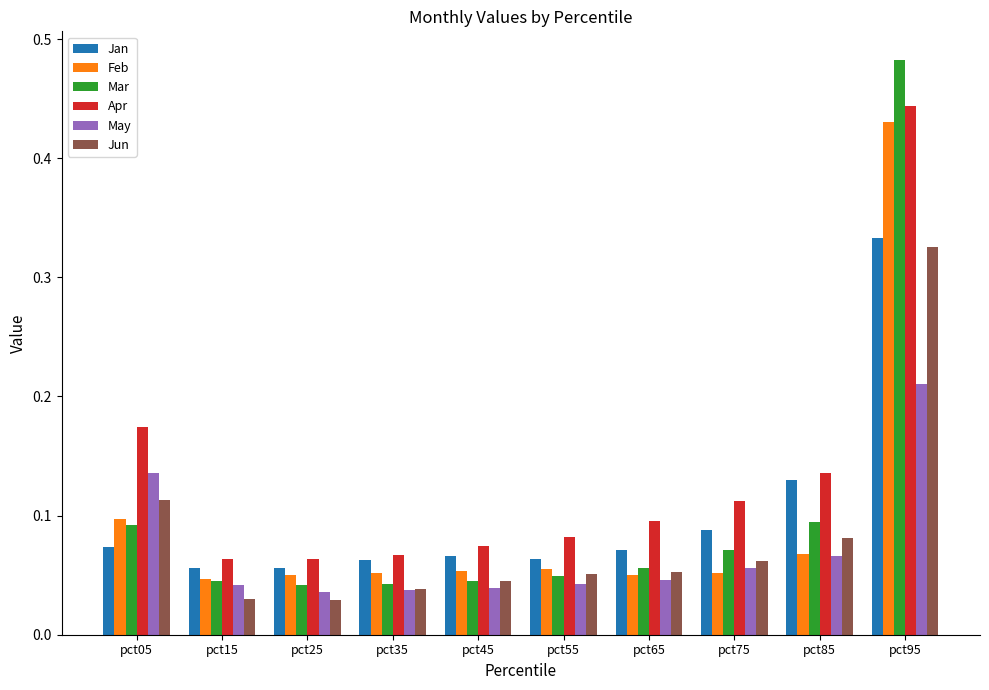

What is the sum of all Jan values?

1.0